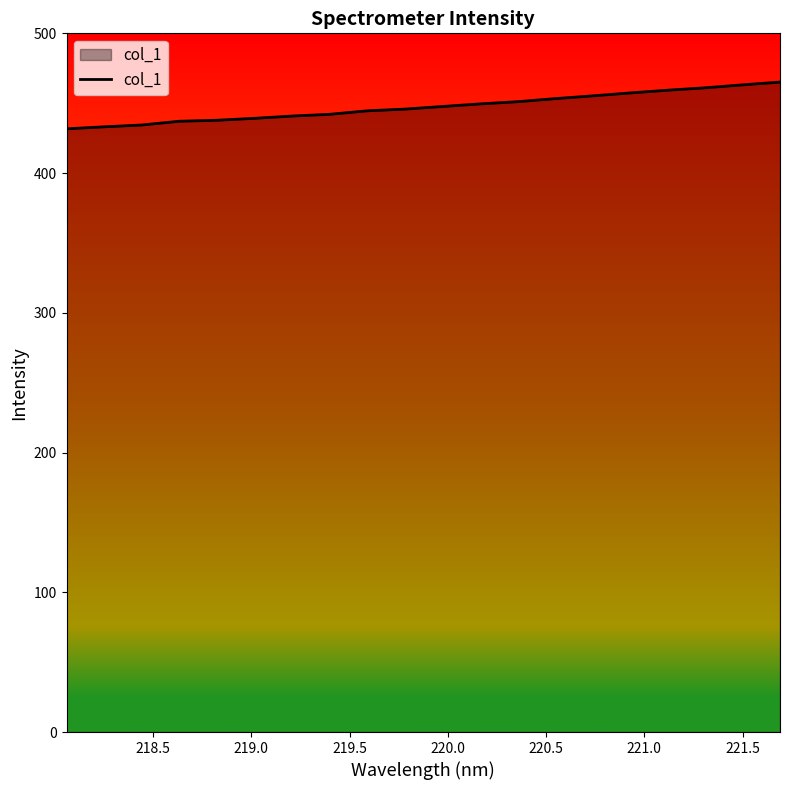

What is the minimum value shown in the chart?

431.7